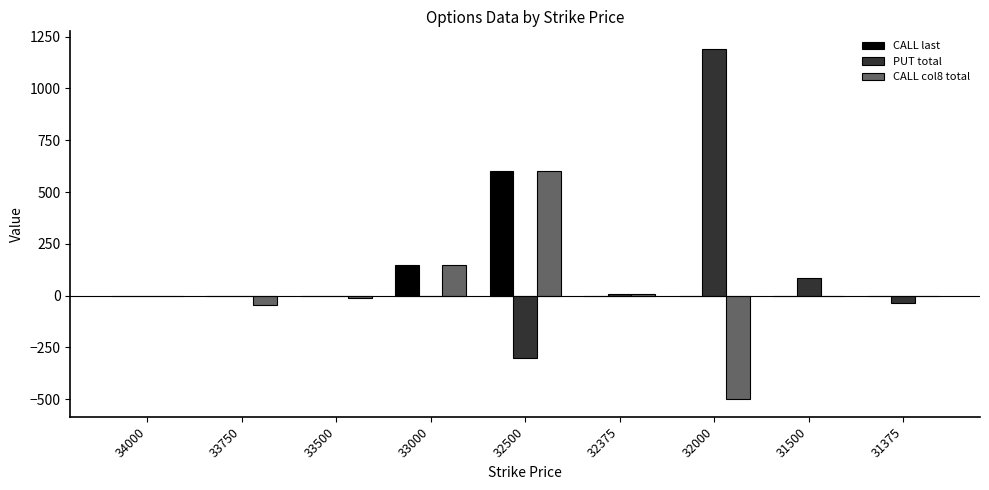

Is the value of CALL col8 total at 32000 greater than the value of PUT total at 32500?

No